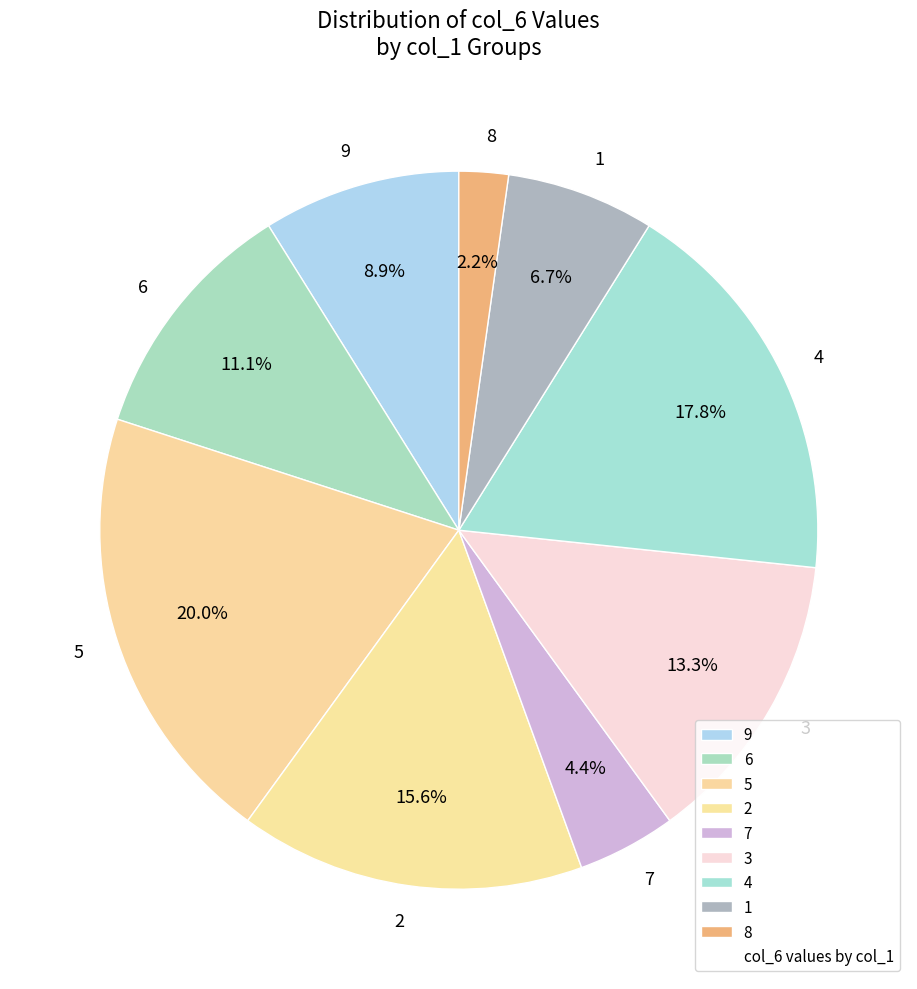

Which slice is the smallest?

8